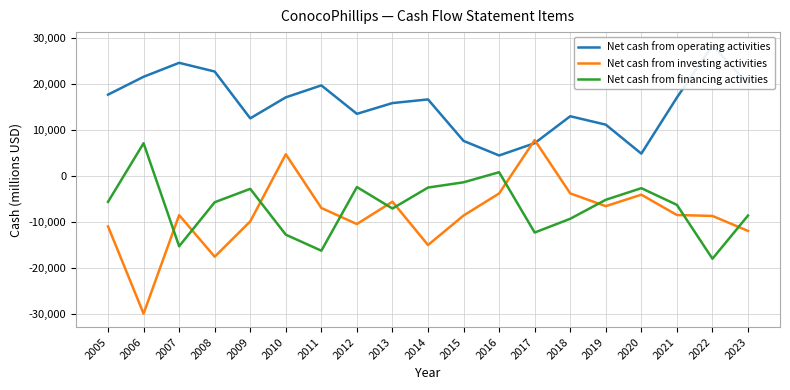

Reading right to left, extract all data points from this chart.

Net cash from operating activities: 19965	28314	16996	4802	11104	12934	7077	4403	7572	16592	15801	13458	19646	17045	12479	22658	24550	21516	17633
Net cash from investing activities: -12000	-8741	-8544	-4121	-6618	-3843	7762	-3859	-8655	-15072	-5647	-10508	-7015	4665	-9935	-17616	-8562	-29993	-11016
Net cash from financing activities: -8661	-18053	-6335	-2708	-5229	-9359	-12356	764	-1429	-2574	-7133	-2462	-16305	-12819	-2855	-5764	-15340	7065	-5684